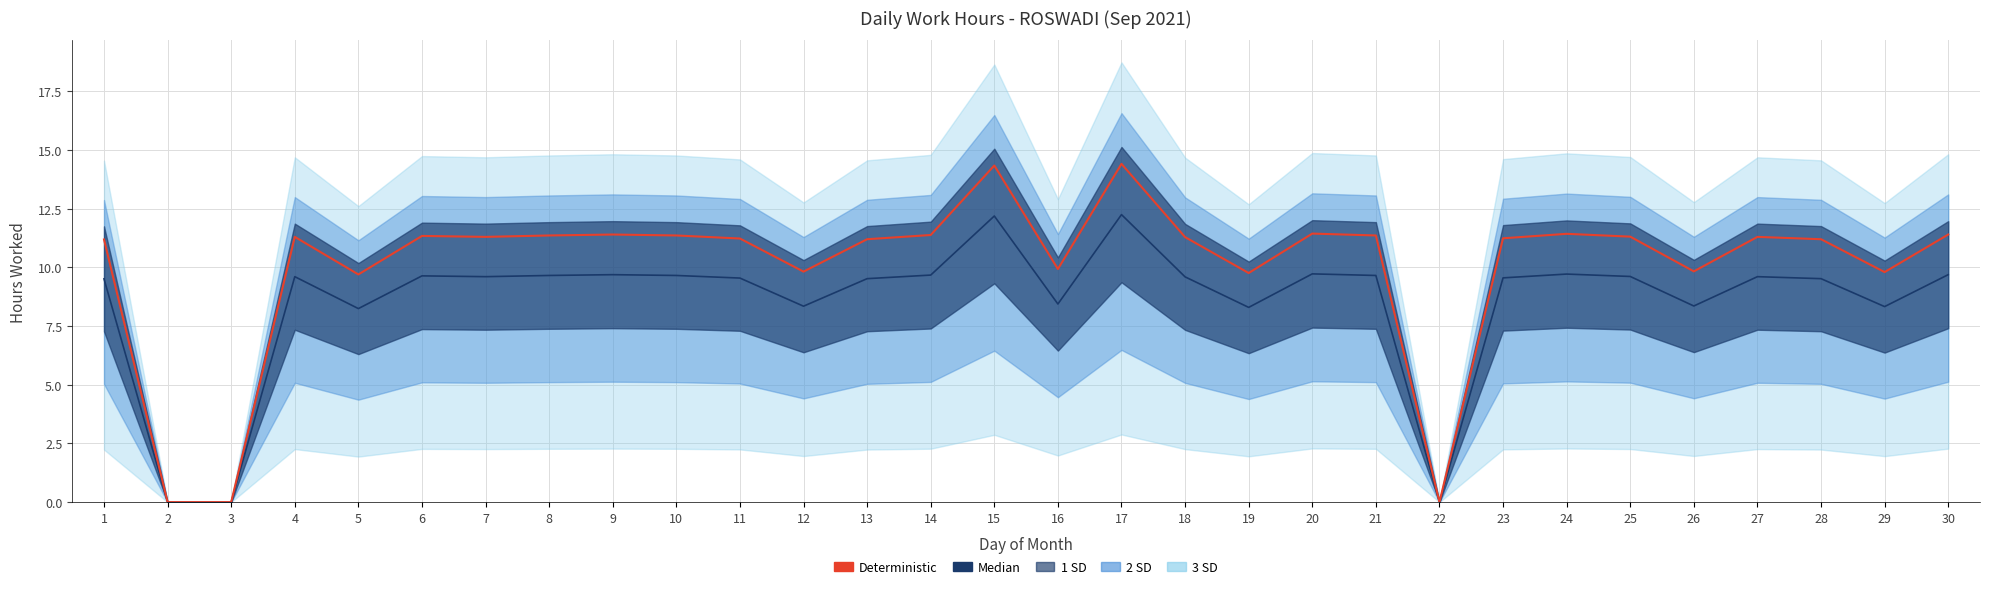

Reading left to right, list all the values displayed in this chart.

Median: 9.5	0.0	0.0	9.6	8.2	9.6	9.6	9.7	9.7	9.7	9.5	8.3	9.5	9.7	12.2	8.4	12.2	9.6	8.3	9.7	9.7	0.0	9.6	9.7	9.6	8.4	9.6	9.5	8.3	9.7
Deterministic: 11.2	0.0	0.0	11.3	9.7	11.3	11.3	11.4	11.4	11.4	11.2	9.8	11.2	11.4	14.3	9.9	14.4	11.3	9.8	11.4	11.4	0.0	11.2	11.4	11.3	9.8	11.3	11.2	9.8	11.4